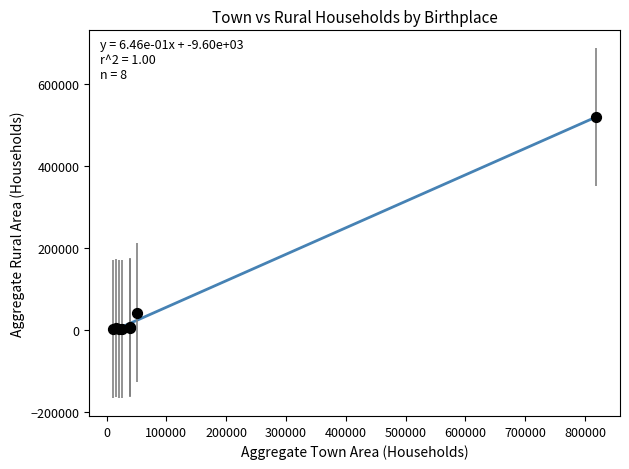

What Y value in the scatter plot is closest to 260084?

41647